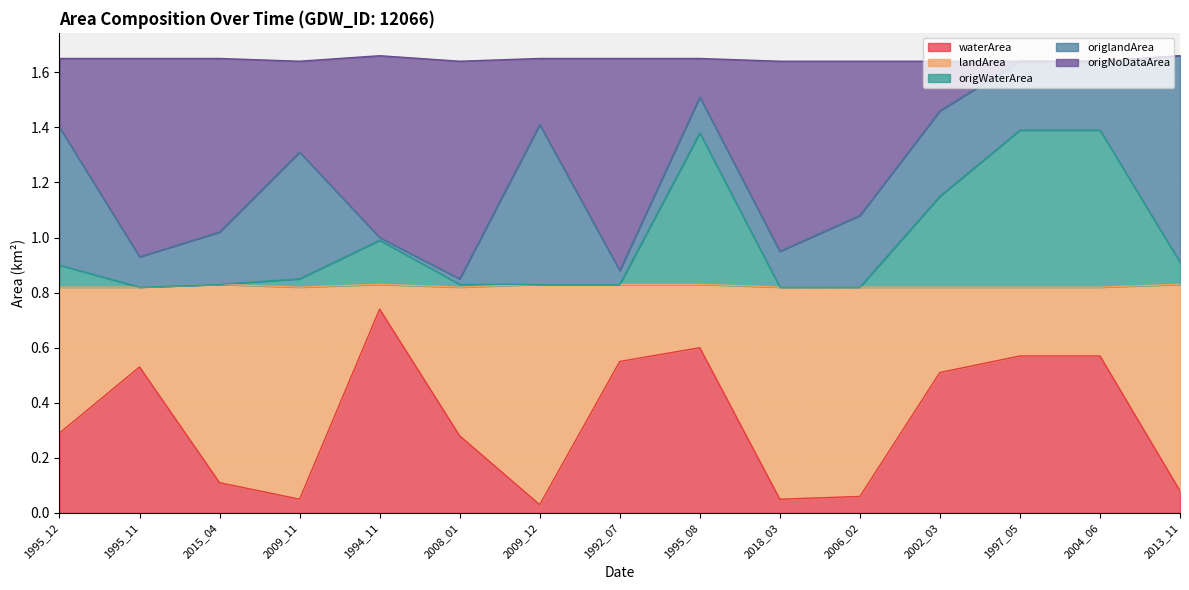

Which category has the highest value in the waterArea series?

1994_11